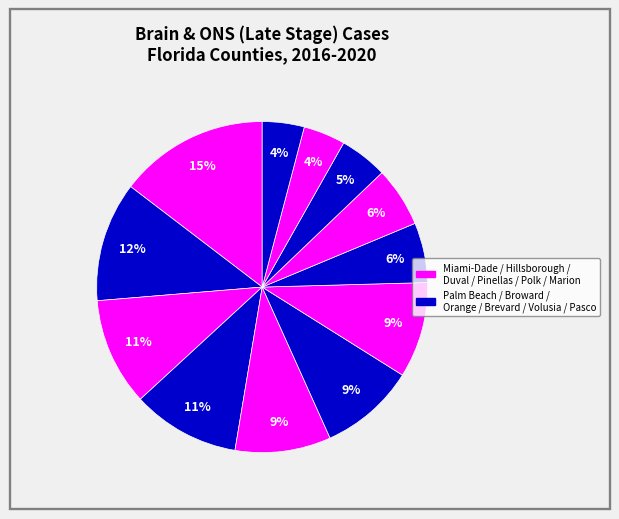

How many segments does this pie chart have?

12